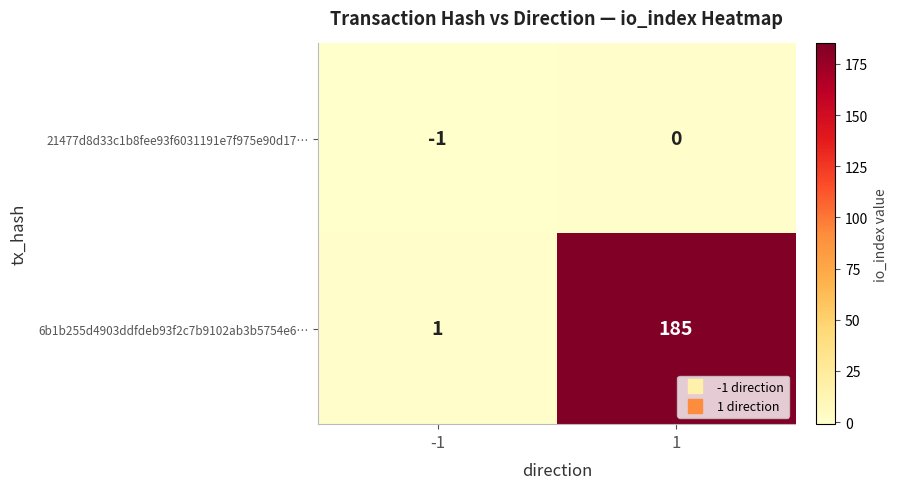

What is the sum of the 6b1b255d4903ddfdeb93f2c7b9102ab3b5754e6… values at -1 and 1?

186